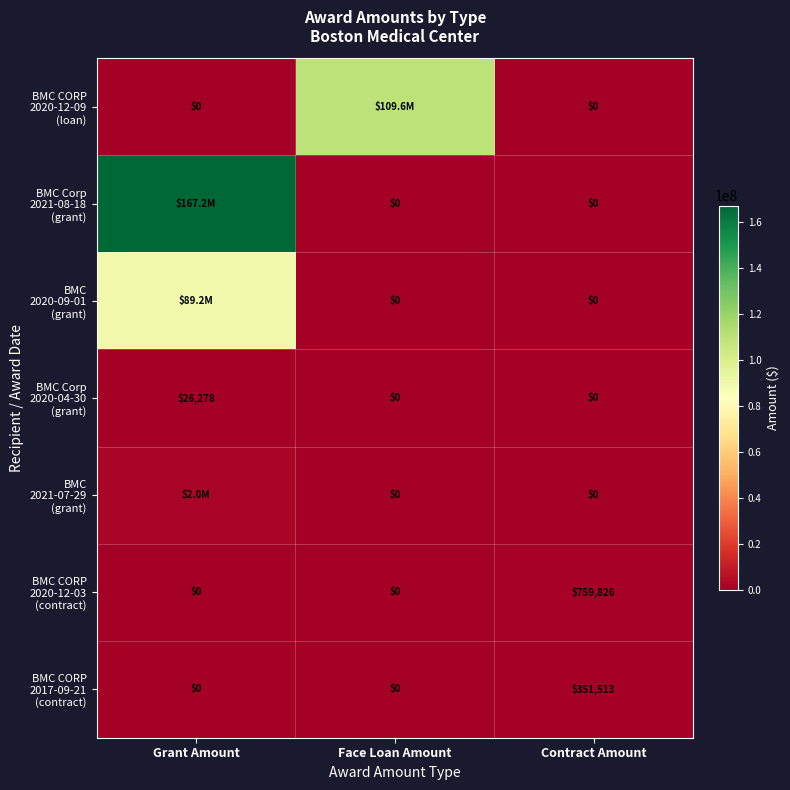

What is the difference between the highest and lowest values at Contract Amount?

759826